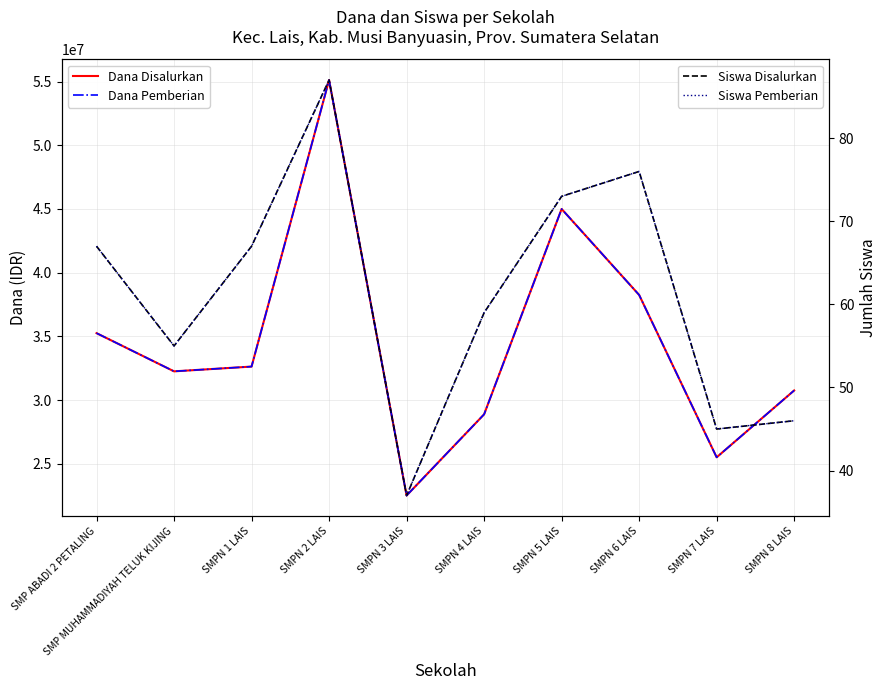

Reading right to left, list all the values displayed in this chart.

Dana Disalurkan: 30750000	25500000	38250000	45000000	28875000	22500000	55125000	32625000	32250000	35250000
Dana Pemberian: 30750000	25500000	38250000	45000000	28875000	22500000	55125000	32625000	32250000	35250000
Siswa Disalurkan: 46	45	76	73	59	37	87	67	55	67
Siswa Pemberian: 46	45	76	73	59	37	87	67	55	67